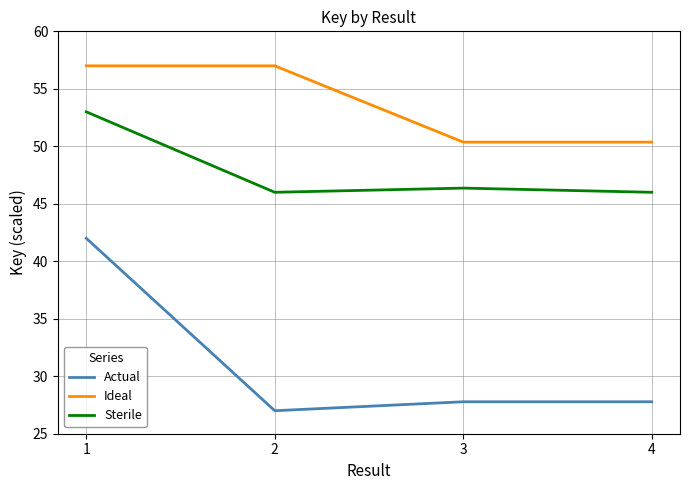

Read the Sterile value at 4.

46.0